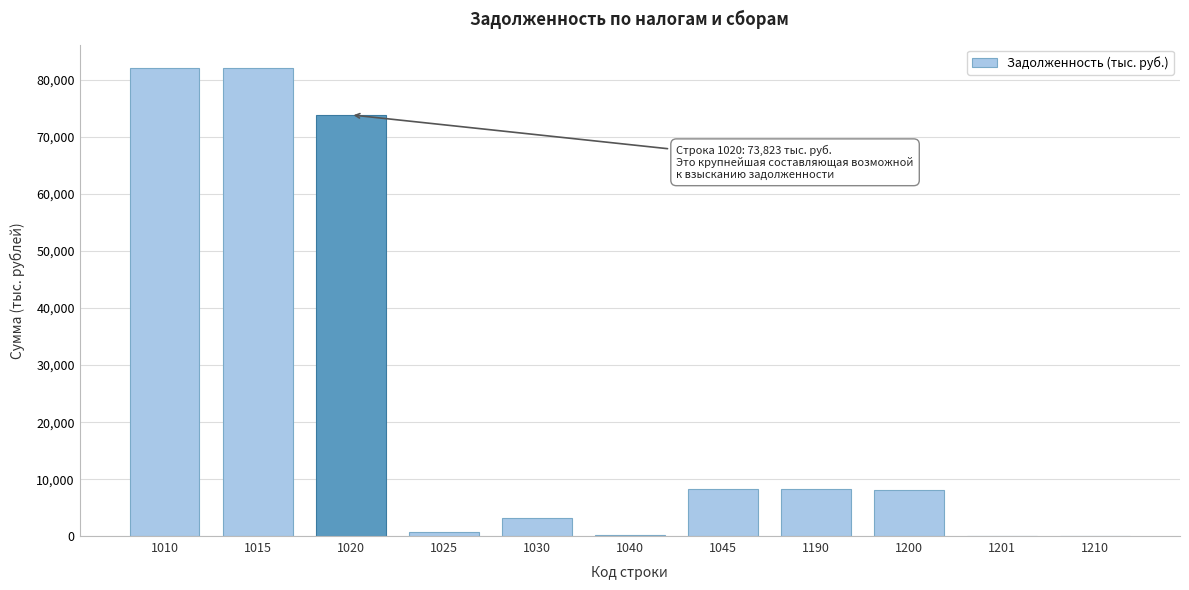

The value at 1190 is 4860. True or false?

False